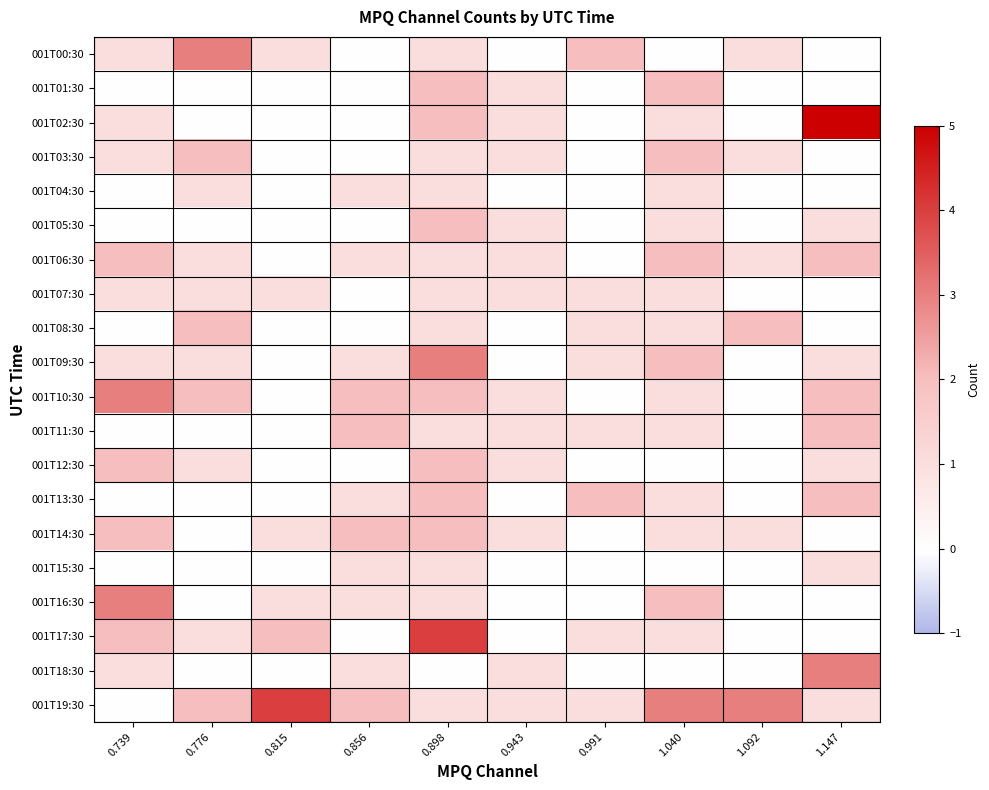

At which category is the sum across all series the highest?

0.898